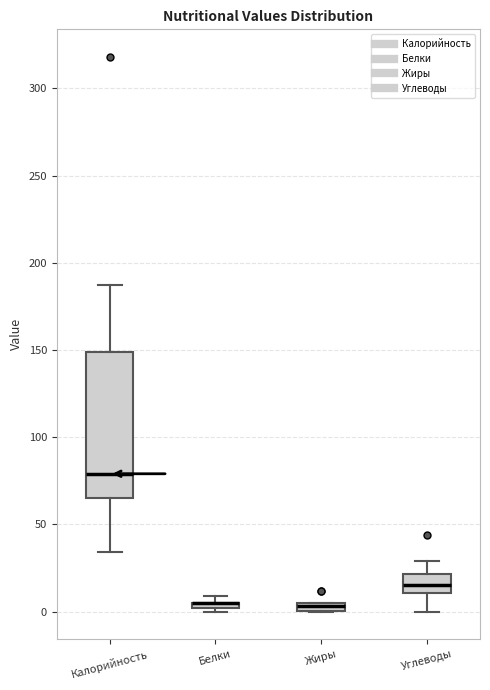

Where is the lower edge of the box for Жиры on the y-axis? The values are not printed on the chart, so give them approximately, as read against the axis.

0